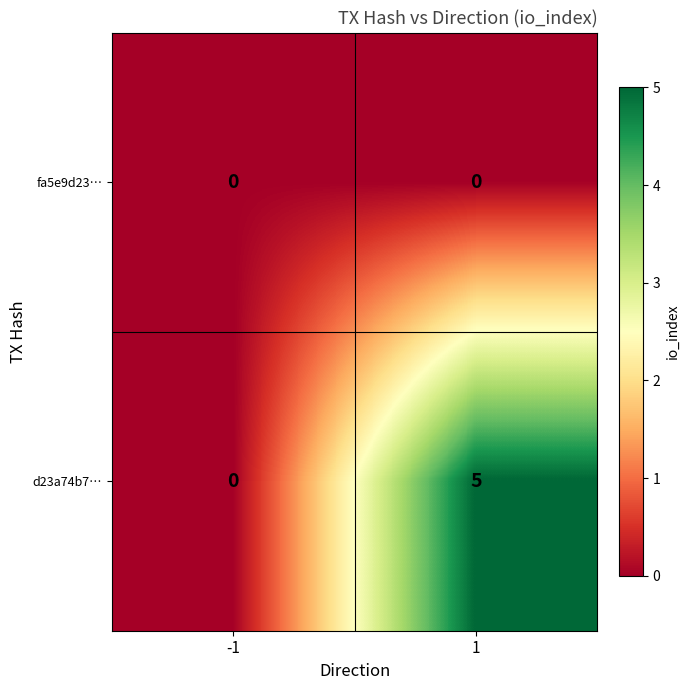

List the series in order of their peak value, highest first.

d23a74b7…, fa5e9d23…